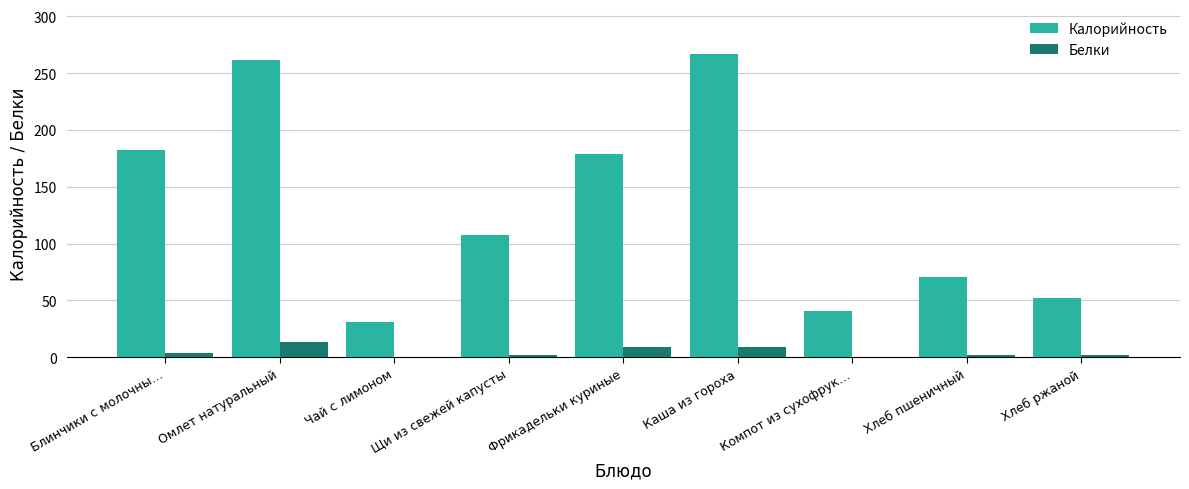

What is the total value across all series at Фрикадельки куриные?

188.3